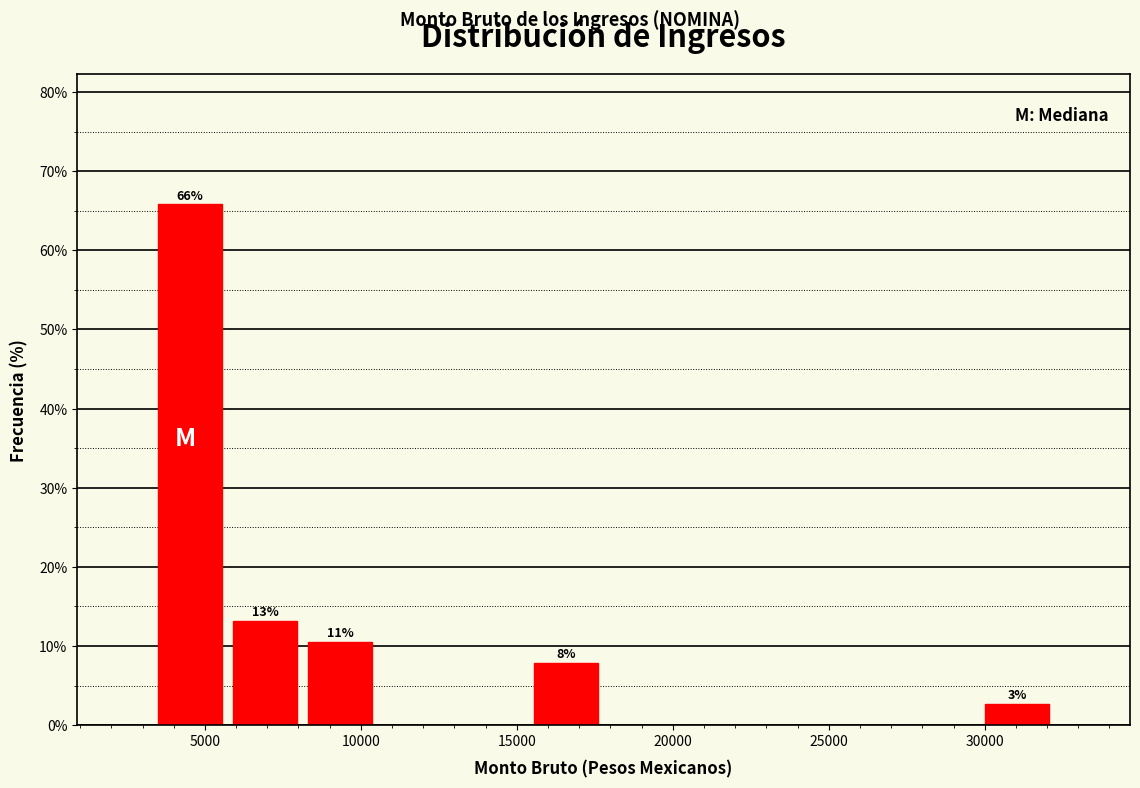

Which range on the x-axis has the tallest bar?

3500 to 5500